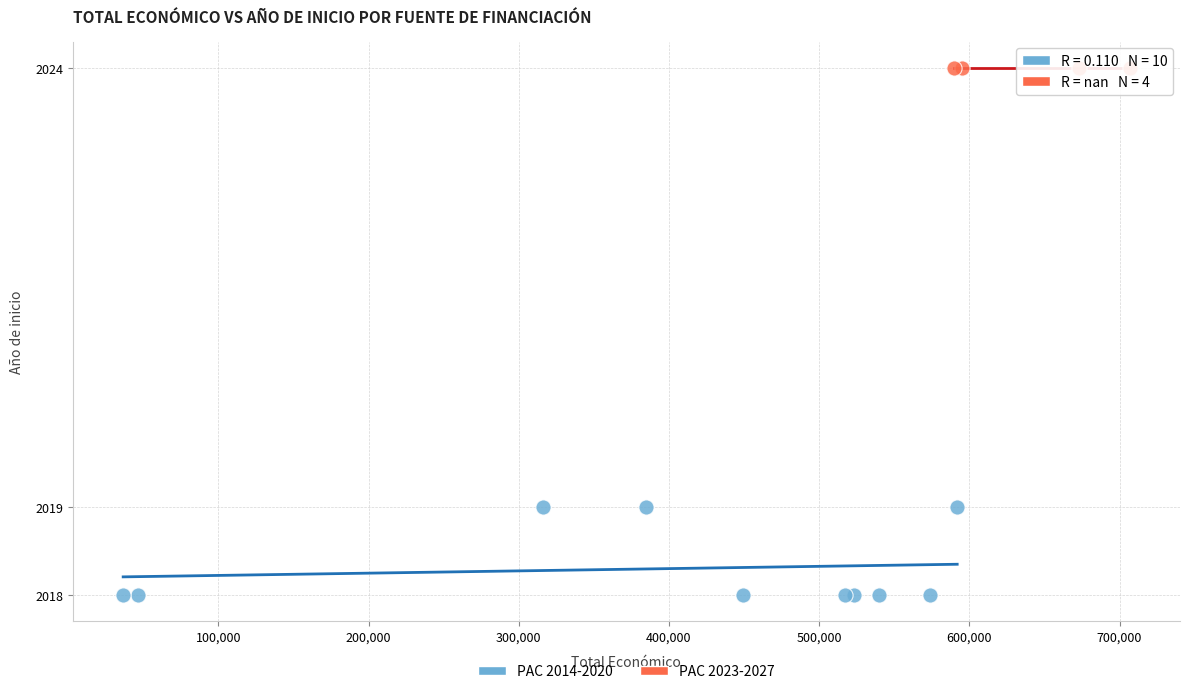

Which series contains the highest Y value?

PAC 2023-2027